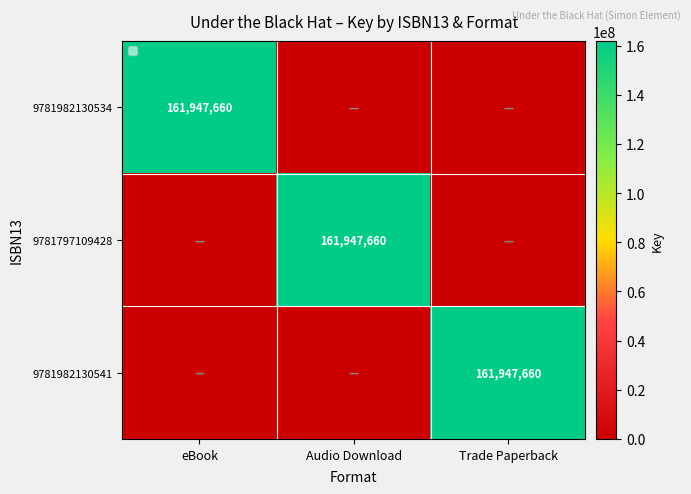

Is it true that 9781797109428 equals 107137551 at Audio Download?

False